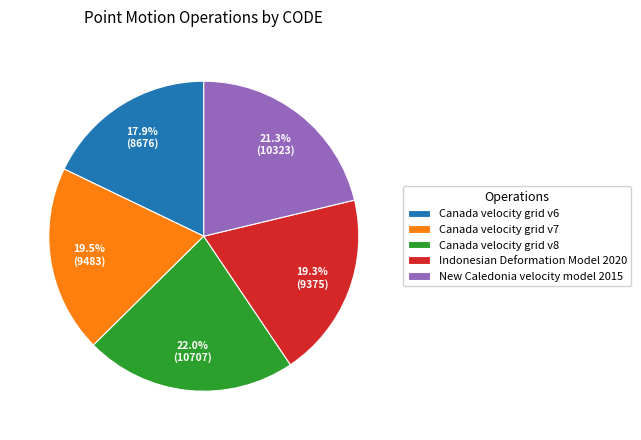

Does any single category account for the majority?

No